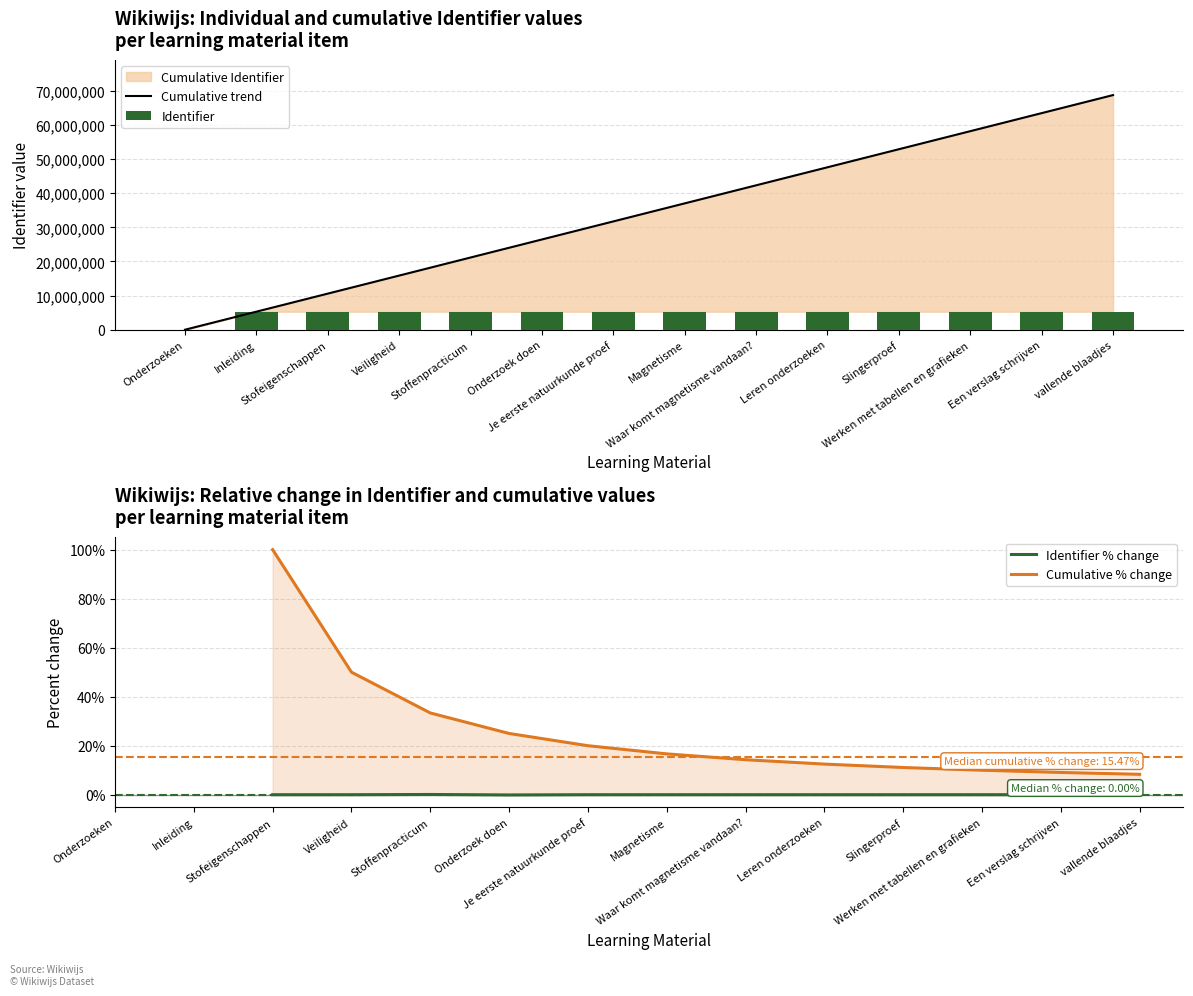

What is the sum of all Identifier values?

68755291.0